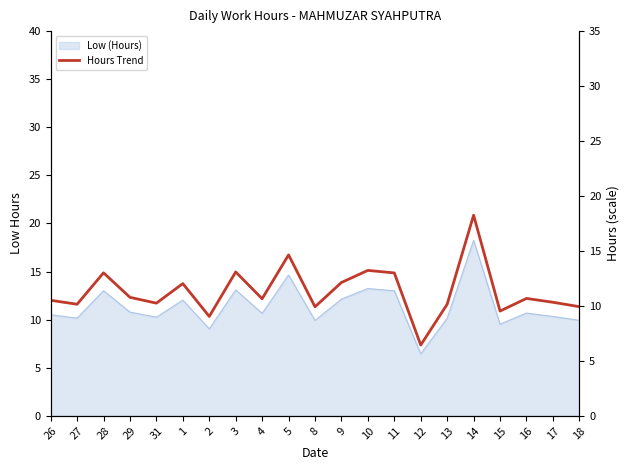

Reading left to right, extract all data points from this chart.

10.5	10.2	13.0	10.8	10.2	12.0	9.0	13.1	10.7	14.6	9.9	12.1	13.2	13.0	6.4	10.2	18.2	9.5	10.7	10.3	9.9